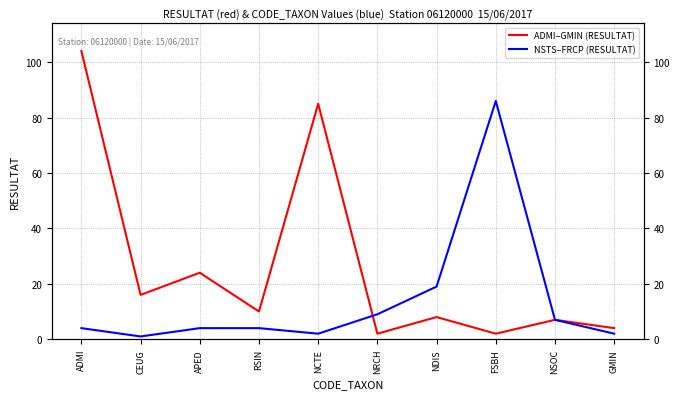

At which label does NSTS–FRCP (RESULTAT) first exceed 4?

NRCH